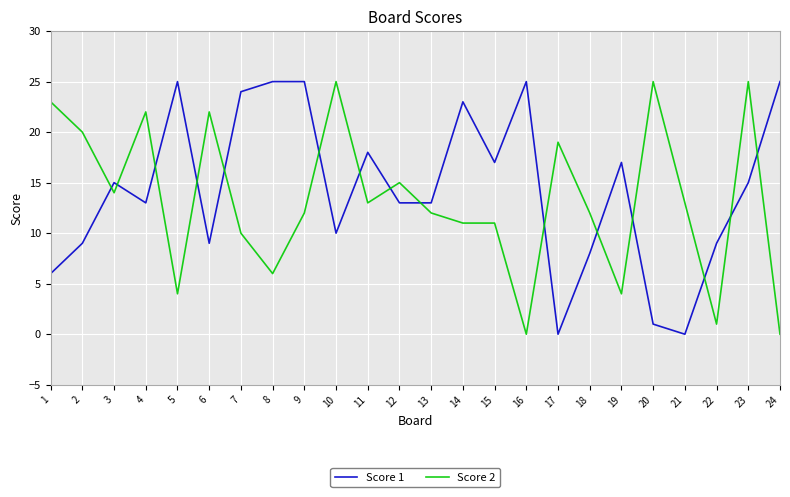

What is the difference between the maximum and minimum values in the Score 2 series?

25